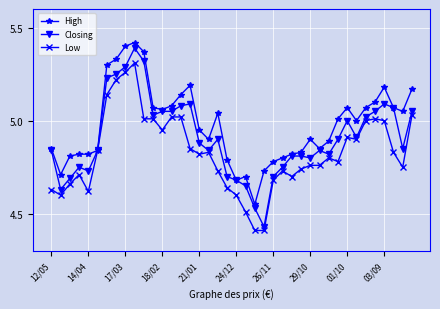

Which series has the widest spread of values?

Closing